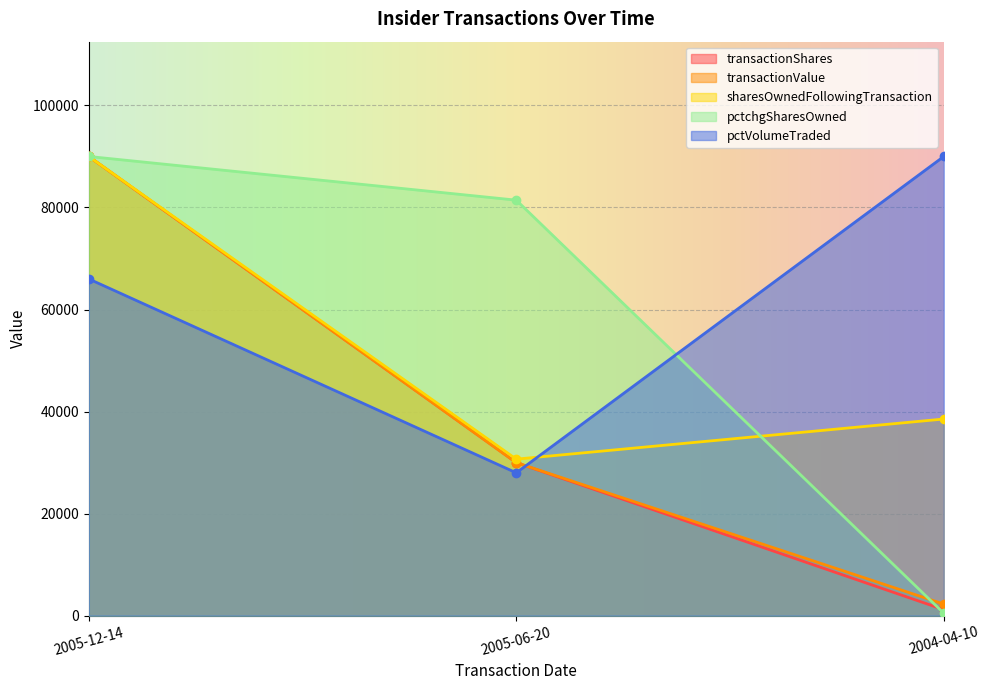

Does the chart display data point markers on the line(s)?

Yes